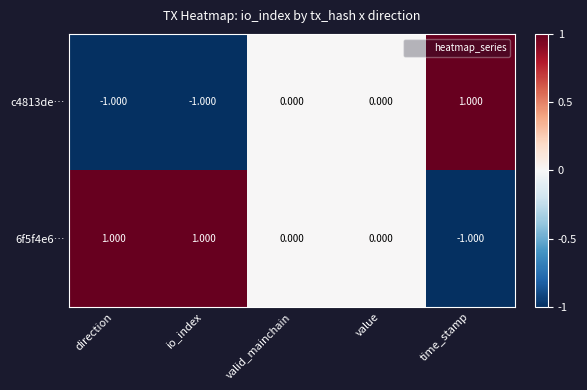

At which label does 6f5f4e6… first exceed 0?

direction